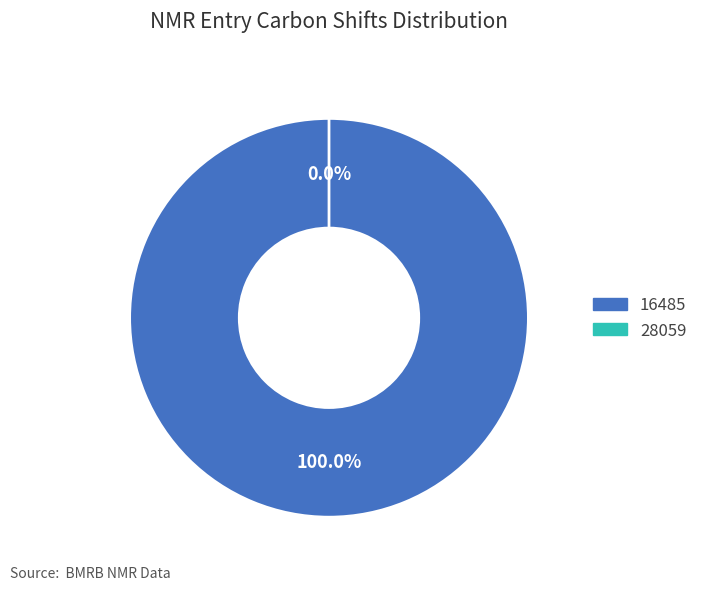

Do 28059 and 16485 together represent more than half of the pie?

Yes